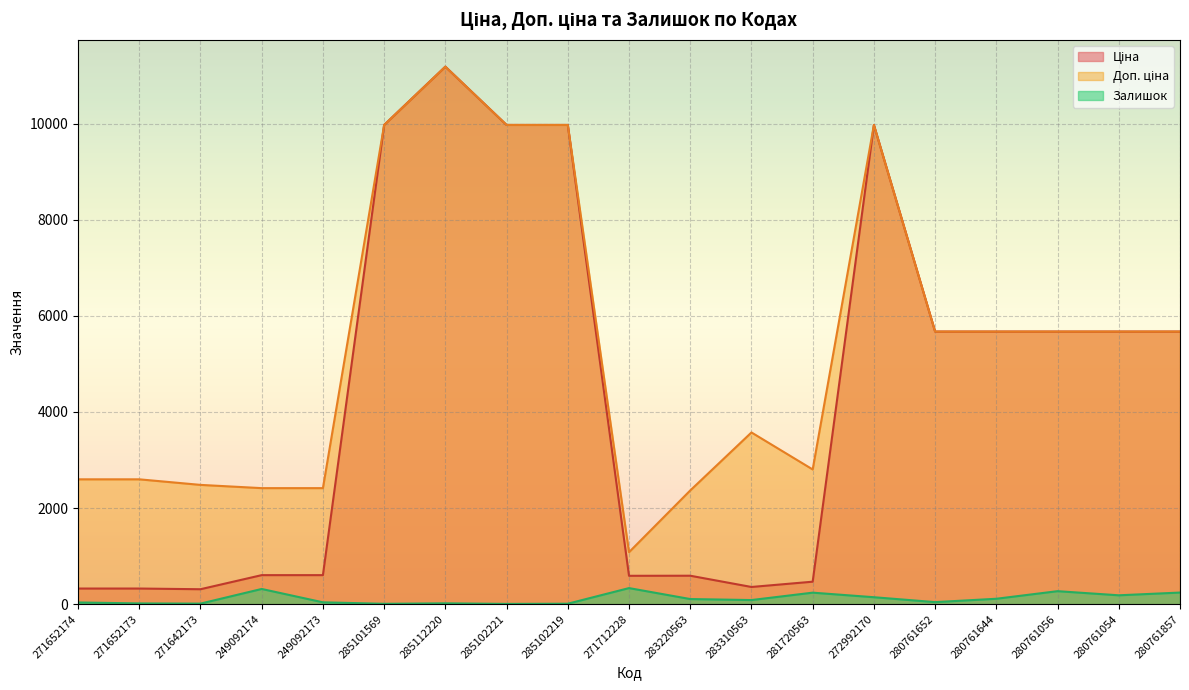

True or false: Доп. ціна has more than 0 points higher than both neighbors.

True